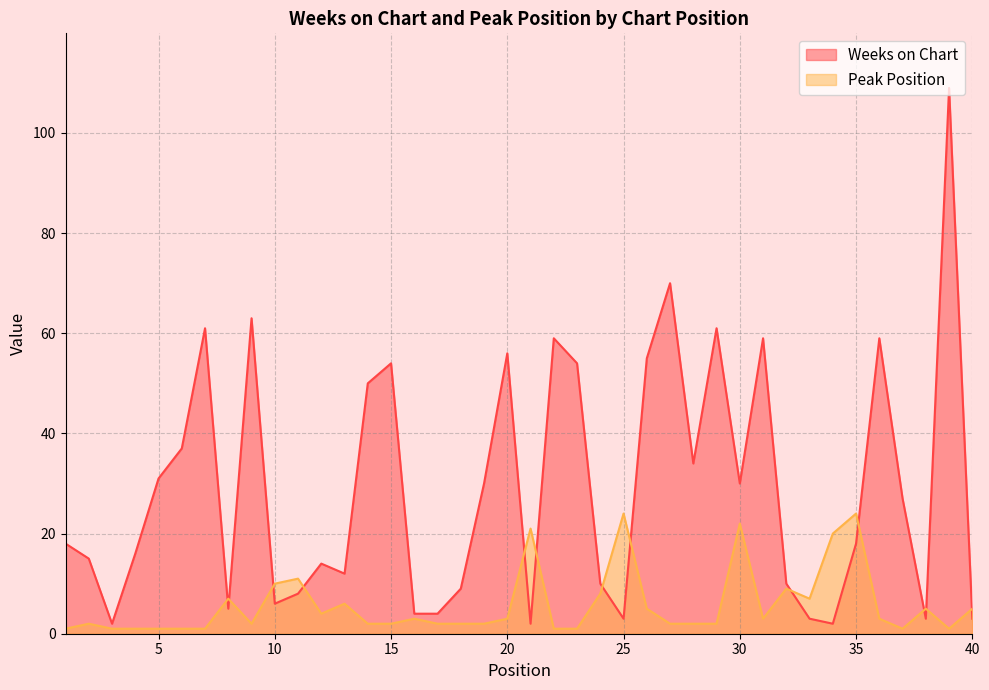

Reading right to left, extract all data points from this chart.

Weeks on Chart: 40=3	39=109	38=3	37=27	36=59	35=18	34=2	33=3	32=10	31=59	30=30	29=61	28=34	27=70	26=55	25=3	24=10	23=54	22=59	21=2	20=56	19=30	18=9	17=4	16=4	15=54	14=50	13=12	12=14	11=8	10=6	9=63	8=5	7=61	6=37	5=31	4=16	3=2	2=15	1=18
Peak Position: 40=5	39=1	38=5	37=1	36=3	35=24	34=20	33=7	32=9	31=3	30=22	29=2	28=2	27=2	26=5	25=24	24=8	23=1	22=1	21=21	20=3	19=2	18=2	17=2	16=3	15=2	14=2	13=6	12=4	11=11	10=10	9=2	8=7	7=1	6=1	5=1	4=1	3=1	2=2	1=1